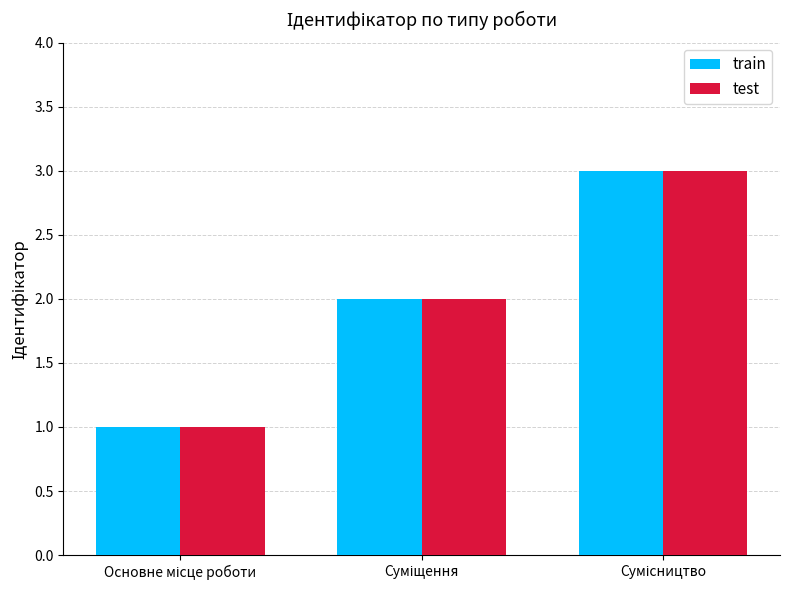

What is the sum of all train values?

6